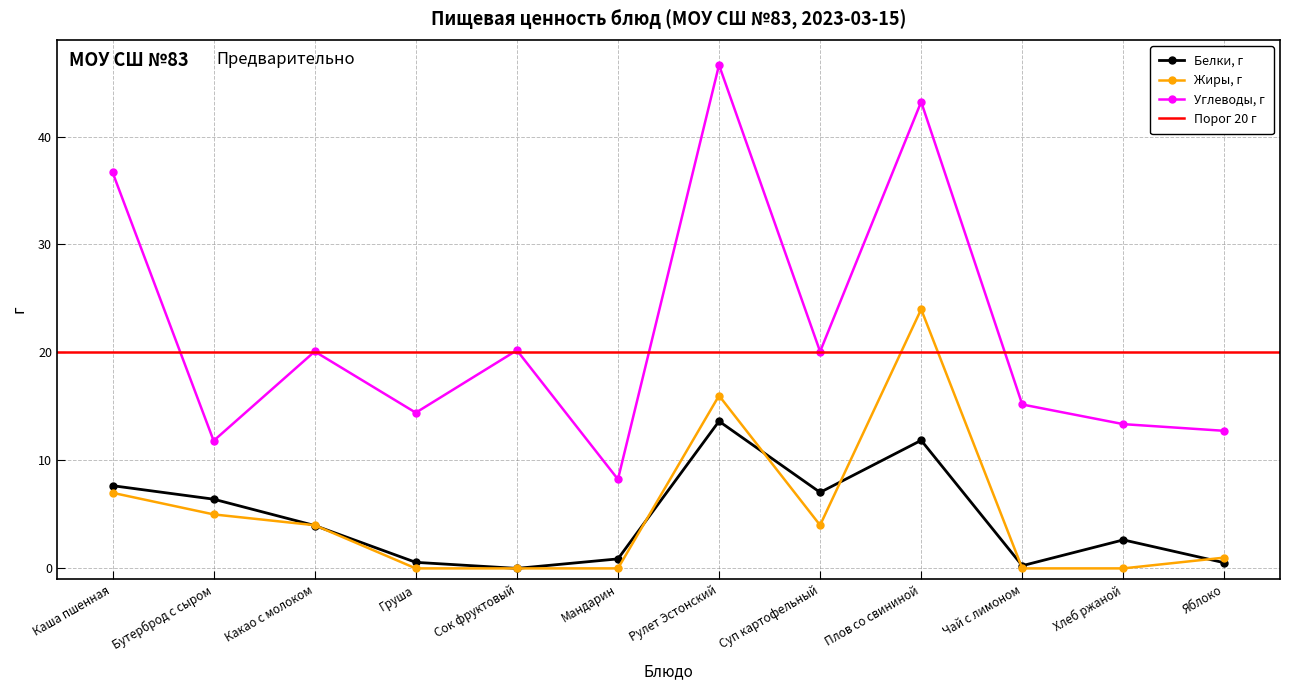

Which series changed the most between Бутерброд с сыром and Рулет Эстонский?

Углеводы, г